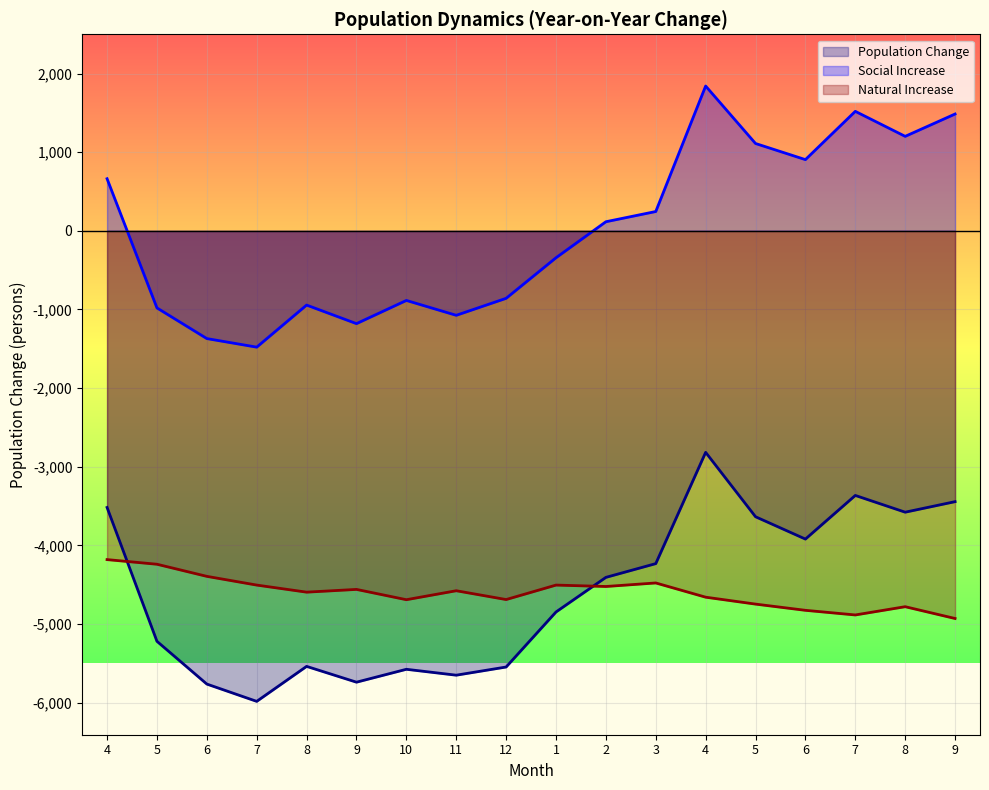

What is the total value across all series at 5?

-10440